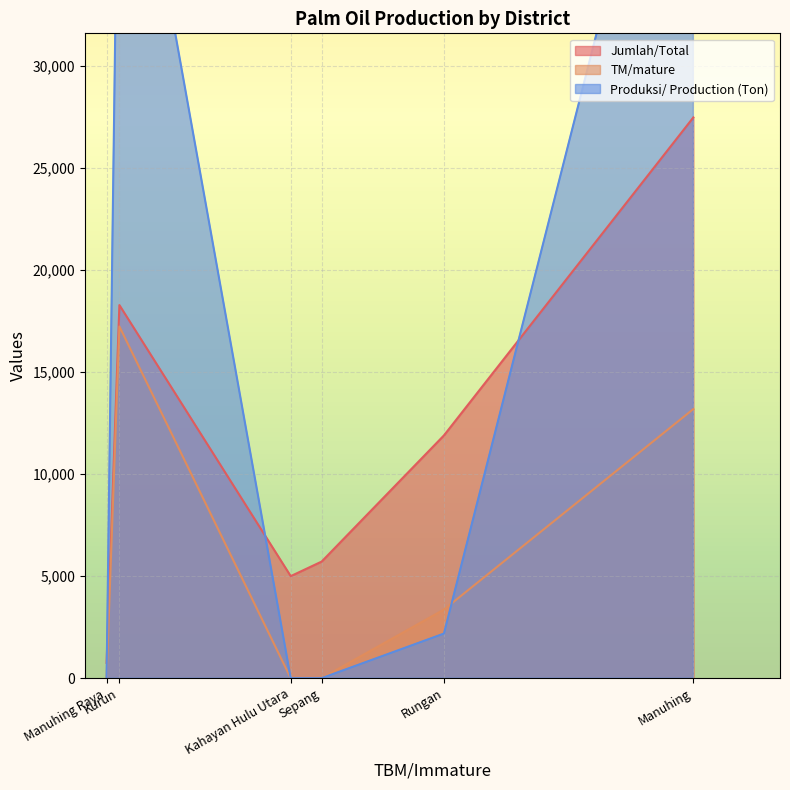

How many data points in TM/mature are less than 3362?

3